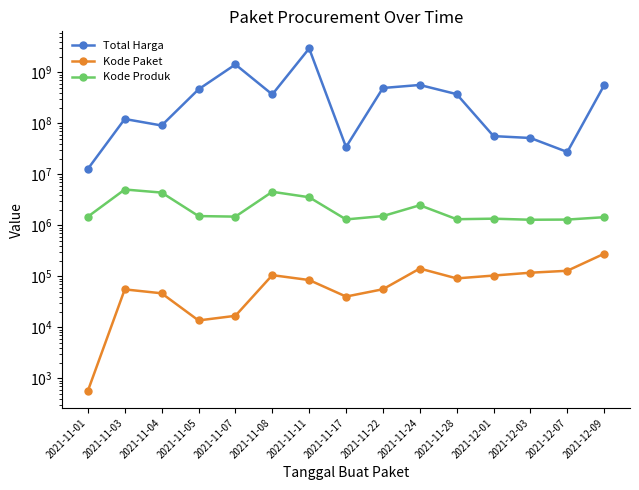

Which series has the largest total across all categories?

Total Harga